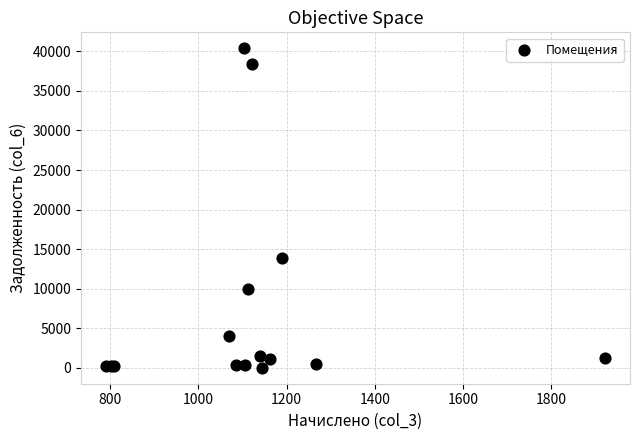

What Y value in the scatter plot is closest to 20196?

13895.5